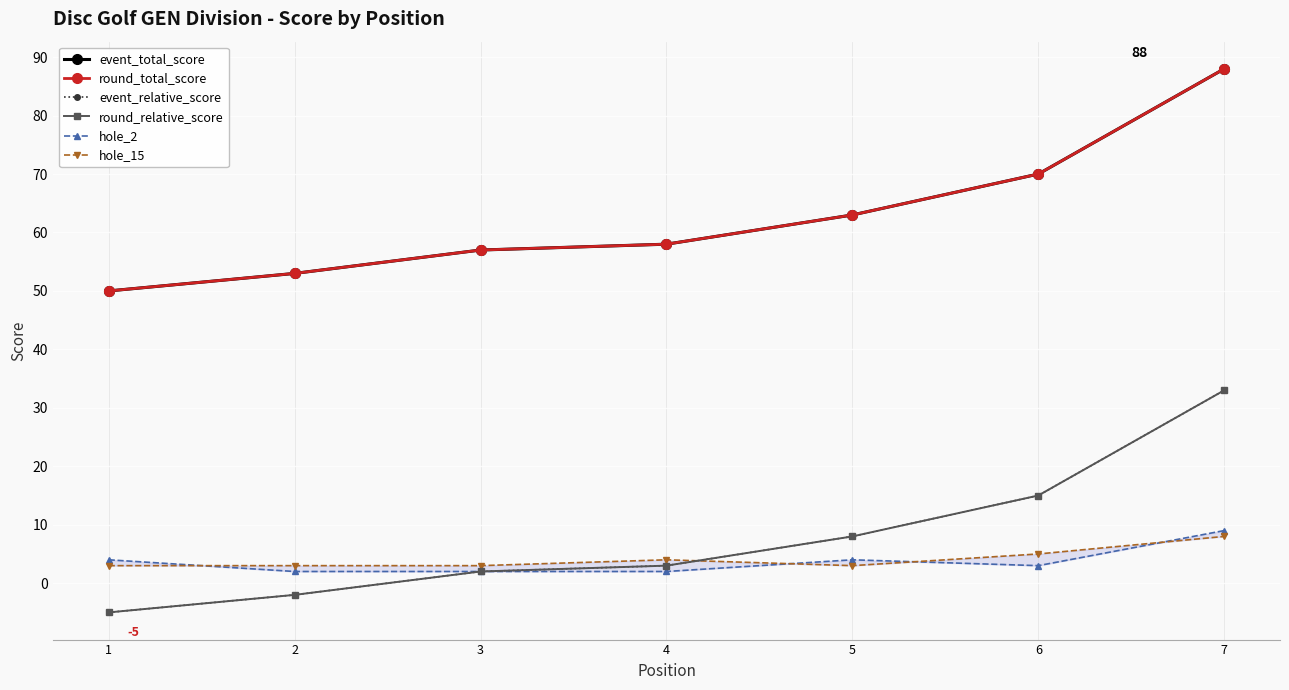

Between 3 and 4, which series saw the biggest shift?

event_total_score